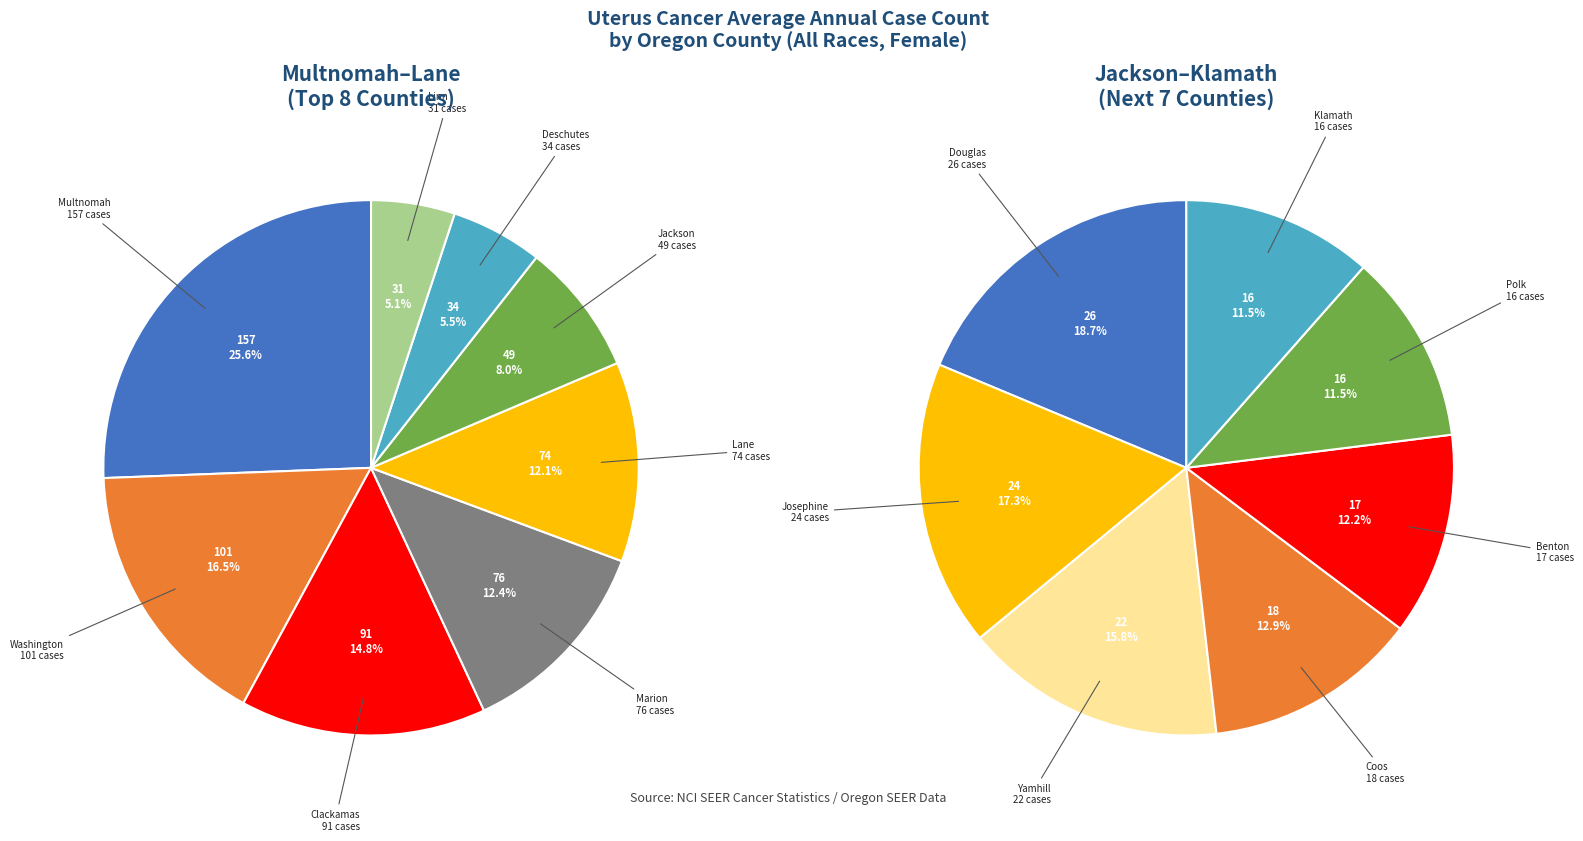

Which slice is the smallest?

Polk County